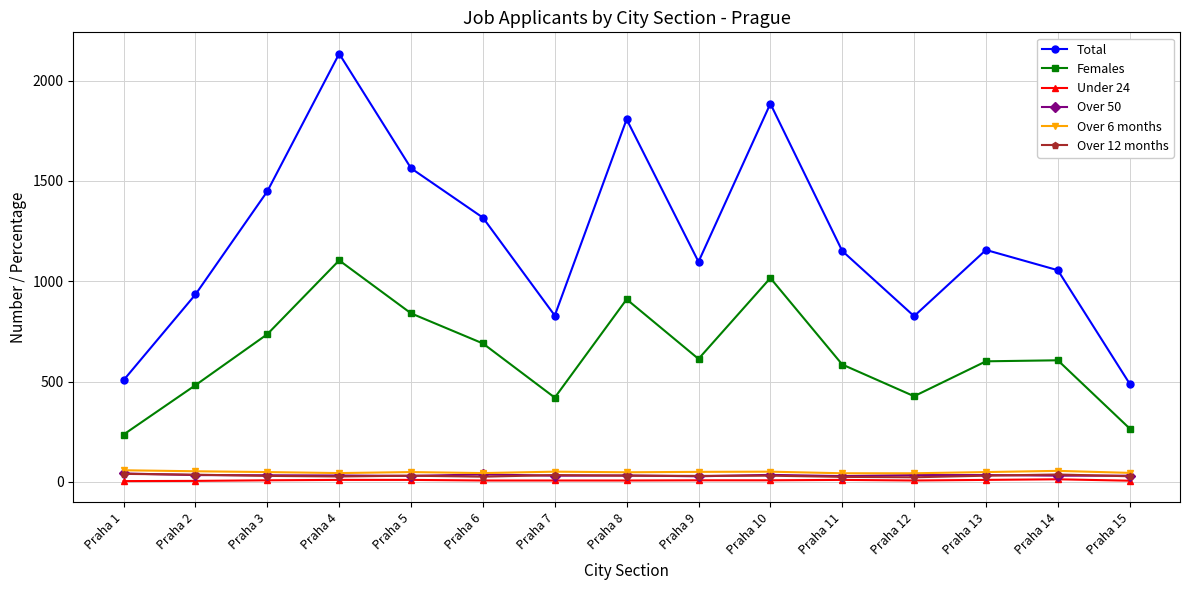

What are all the series names shown in the legend?

Total, Females, Under 24, Over 50, Over 6 months, Over 12 months